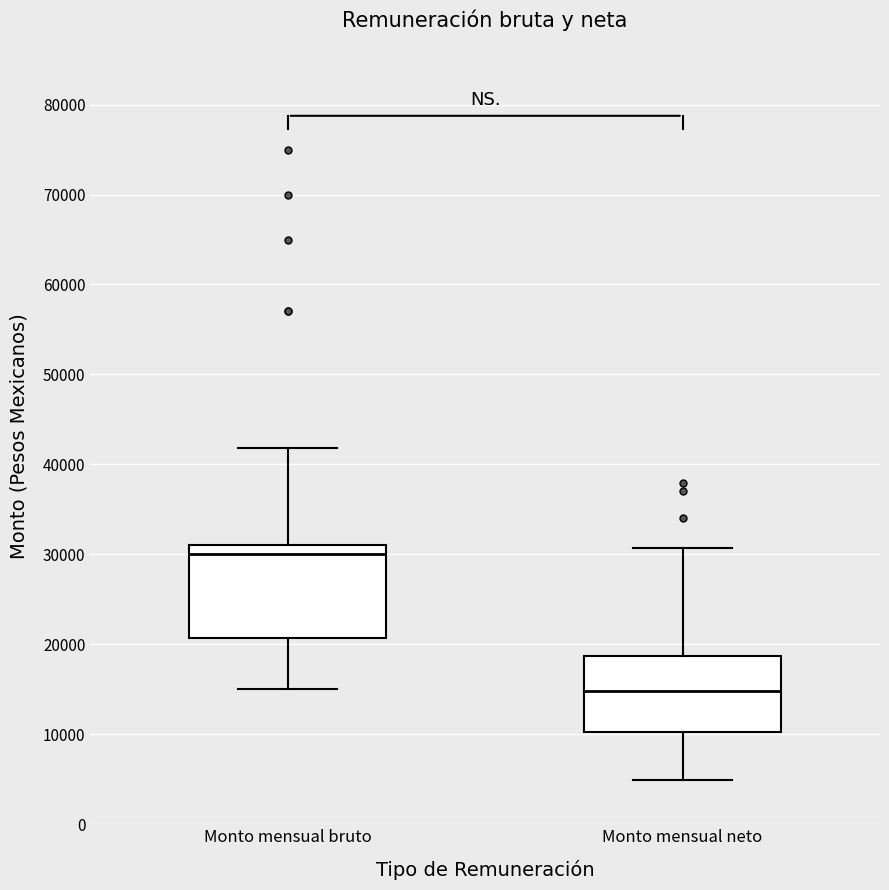

Where is the lower edge of the box for Monto mensual bruto on the y-axis? The values are not printed on the chart, so give them approximately, as read against the axis.

21000